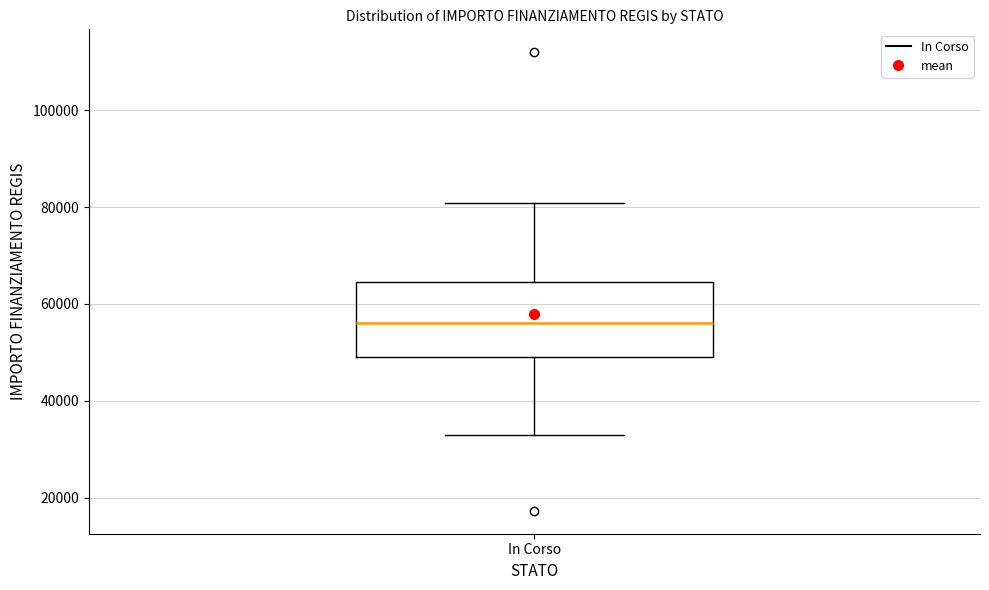

Where is the upper edge of the box for In Corso on the y-axis? The values are not printed on the chart, so give them approximately, as read against the axis.

64000